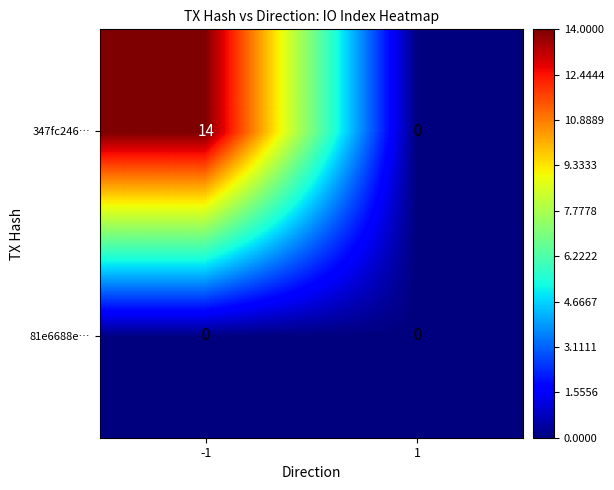

Reading left to right, transcribe all the data shown in this chart.

347fc246…: 14	0
81e6688e…: 0	0